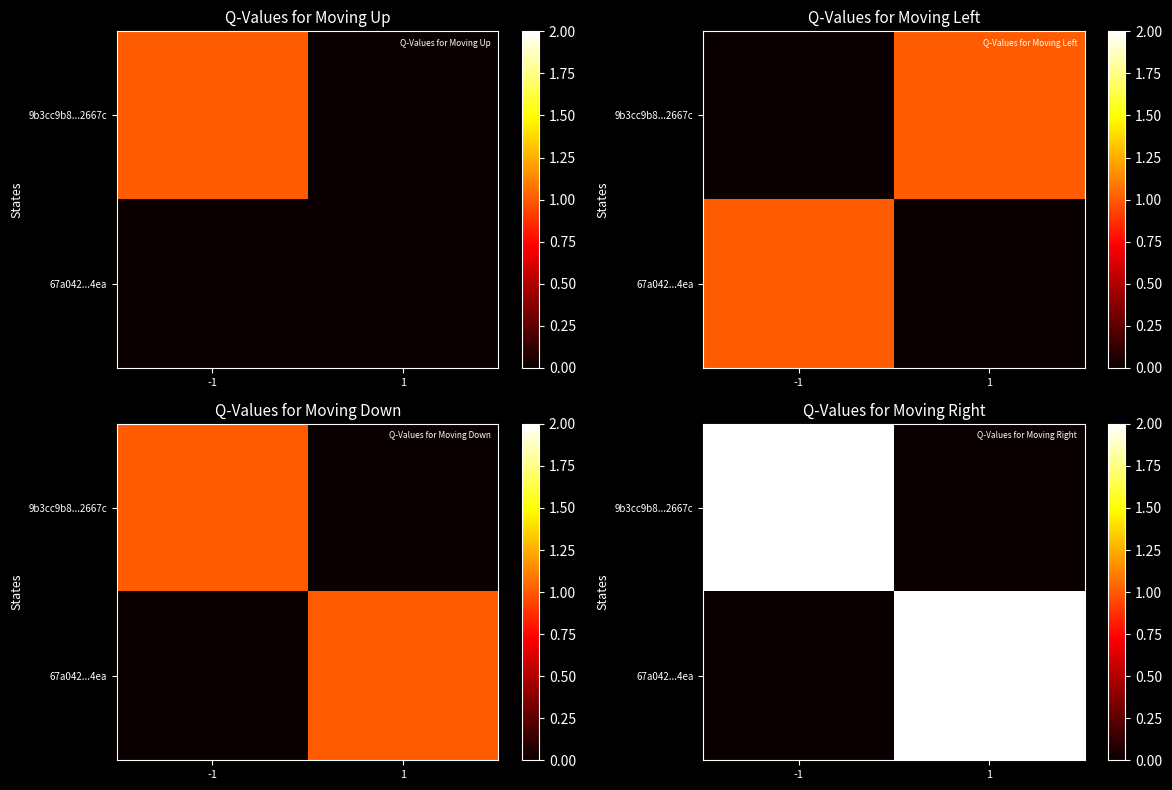

Is it true that 67a042...4ea equals 0 at -1?

True